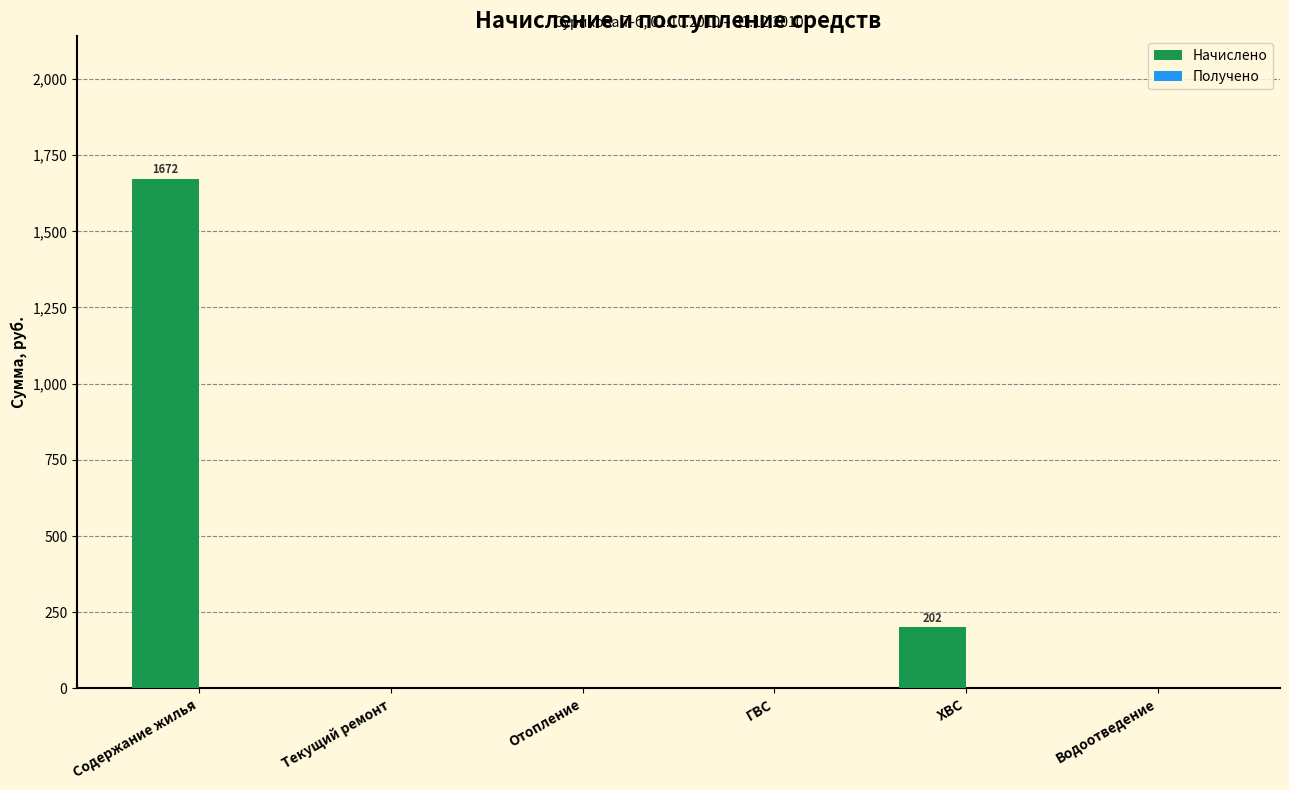

What is the maximum value shown in the chart?

1671.9